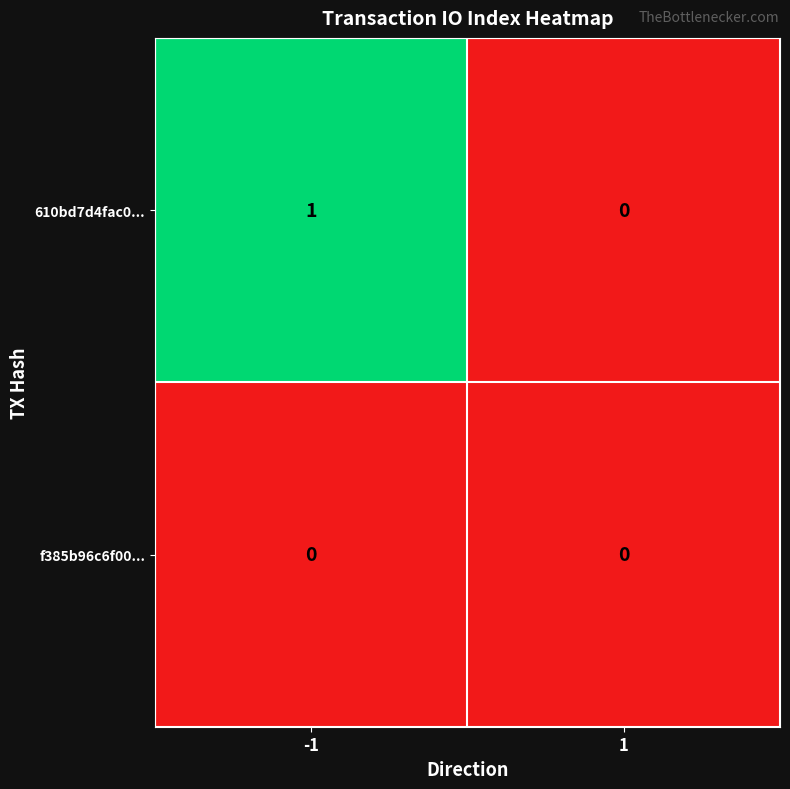

How many series are shown in this chart?

2